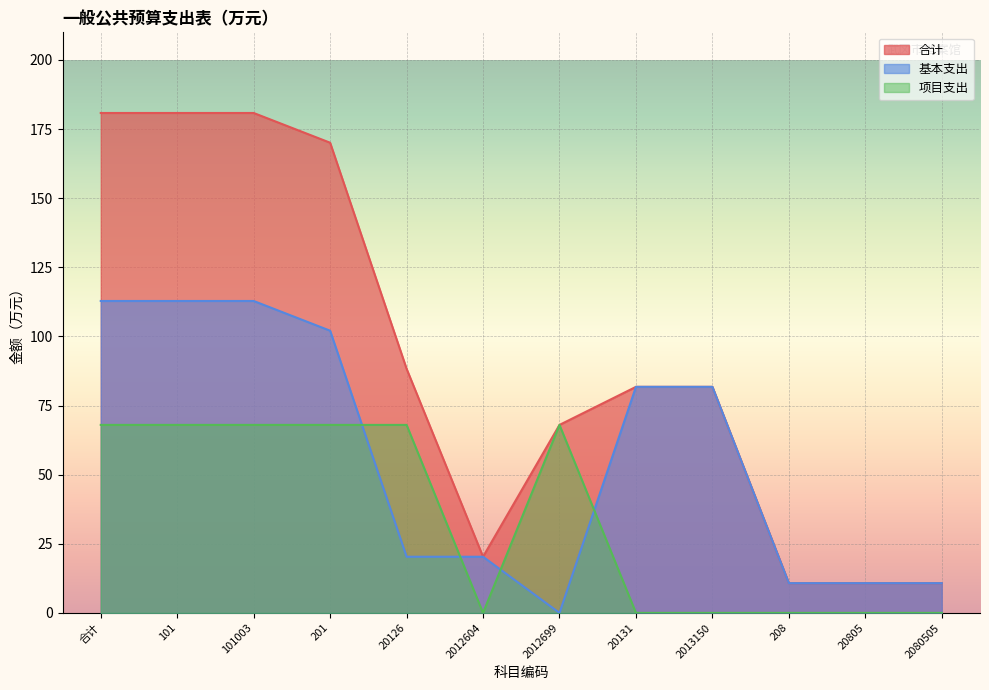

Between which two adjacent categories do 基本支出 and 项目支出 first intersect?

201 and 20126